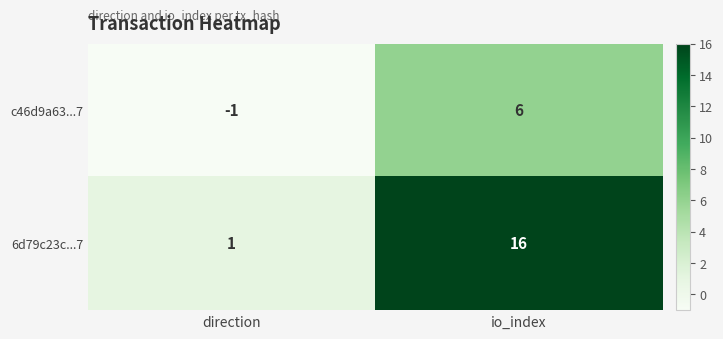

Which category has the highest value in the 6d79c23c...7 series?

io_index